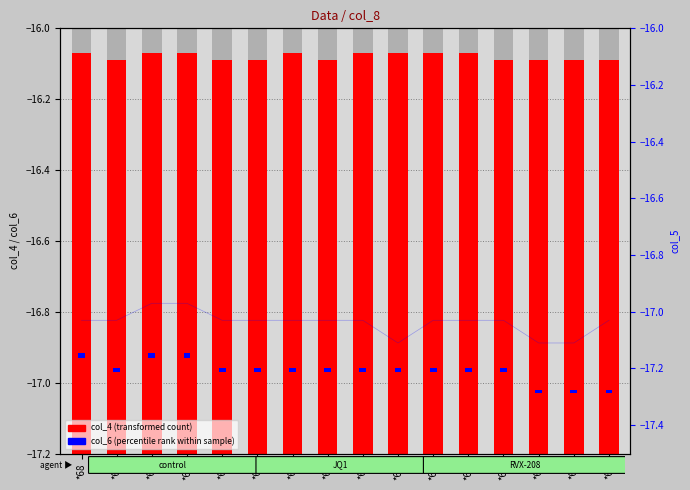

How many bars are there in each group?

2